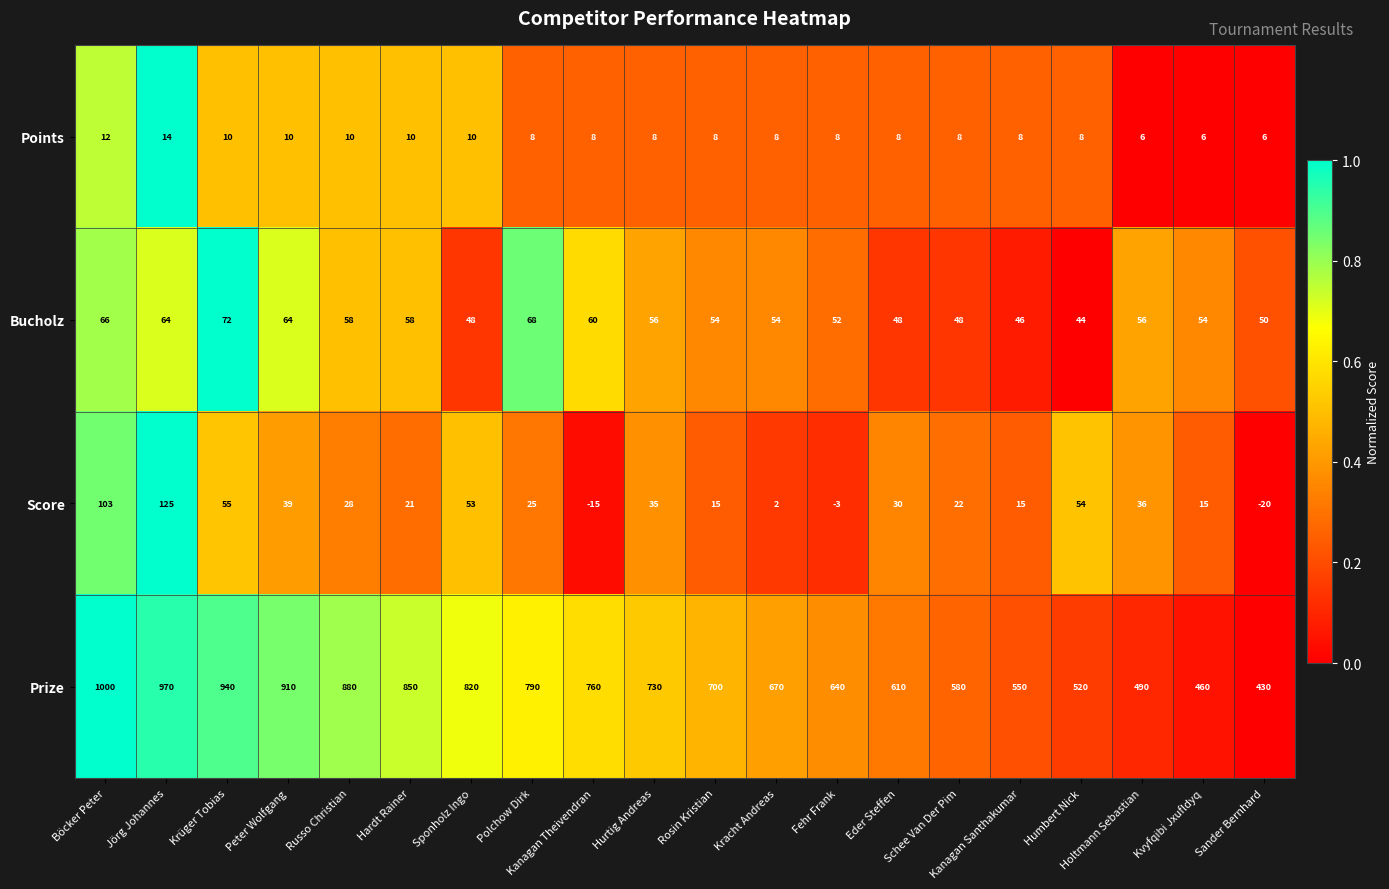

Rank the series by their maximum value, from lowest to highest.

Points, Bucholz, Score, Prize